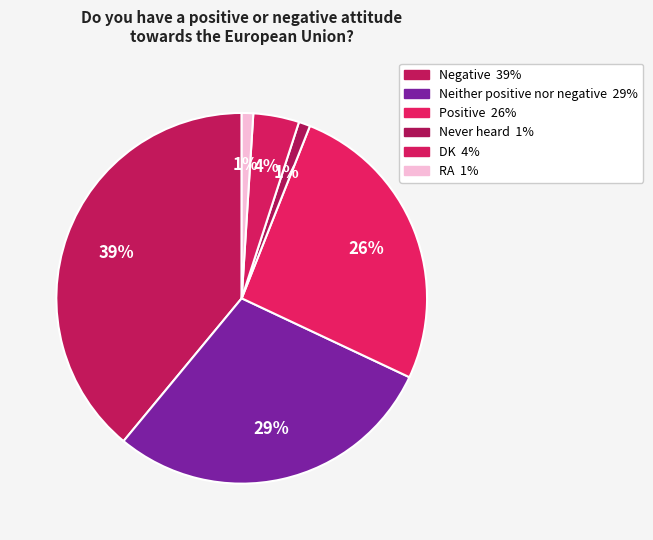

Is Neither positive nor negative the majority of the pie?

No